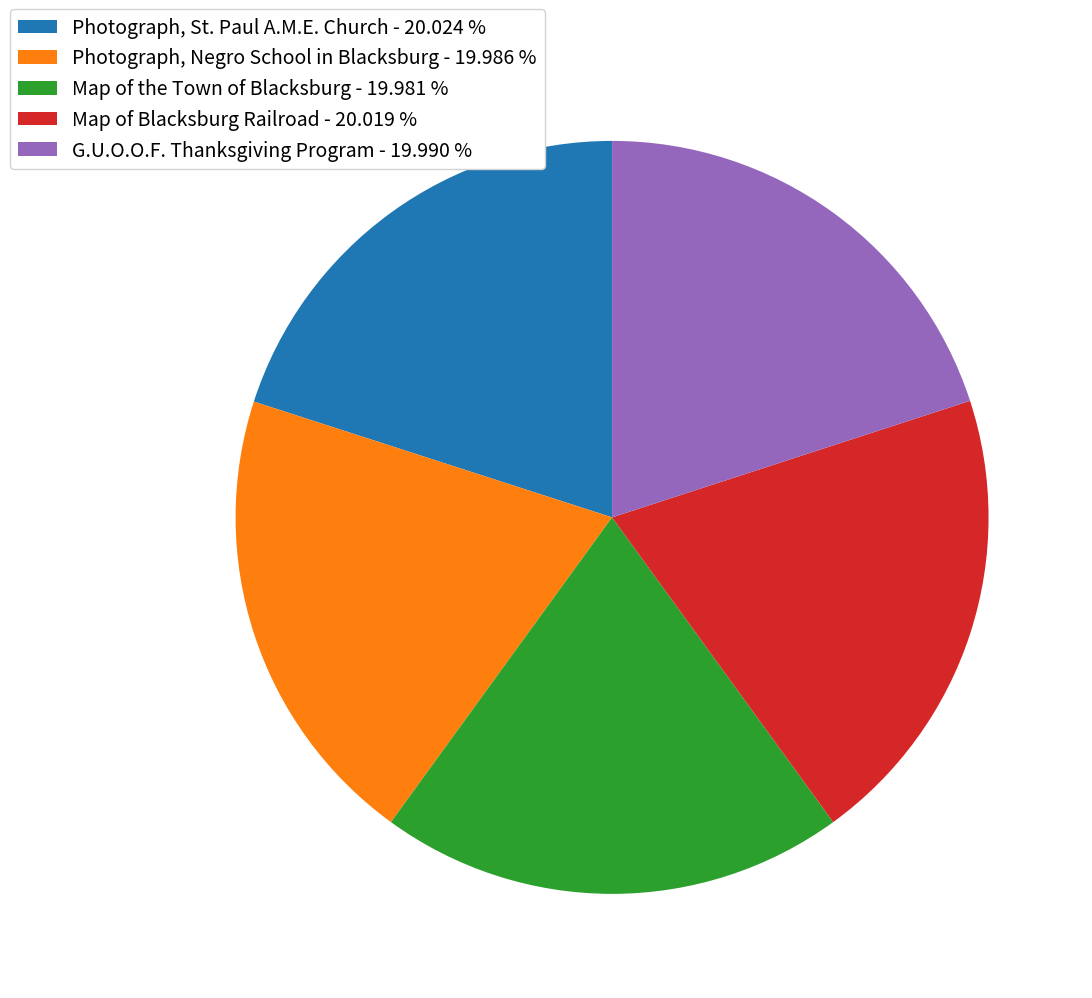

Does Map of Blacksburg Railroad - 20.019 % represent more than half of the total?

No